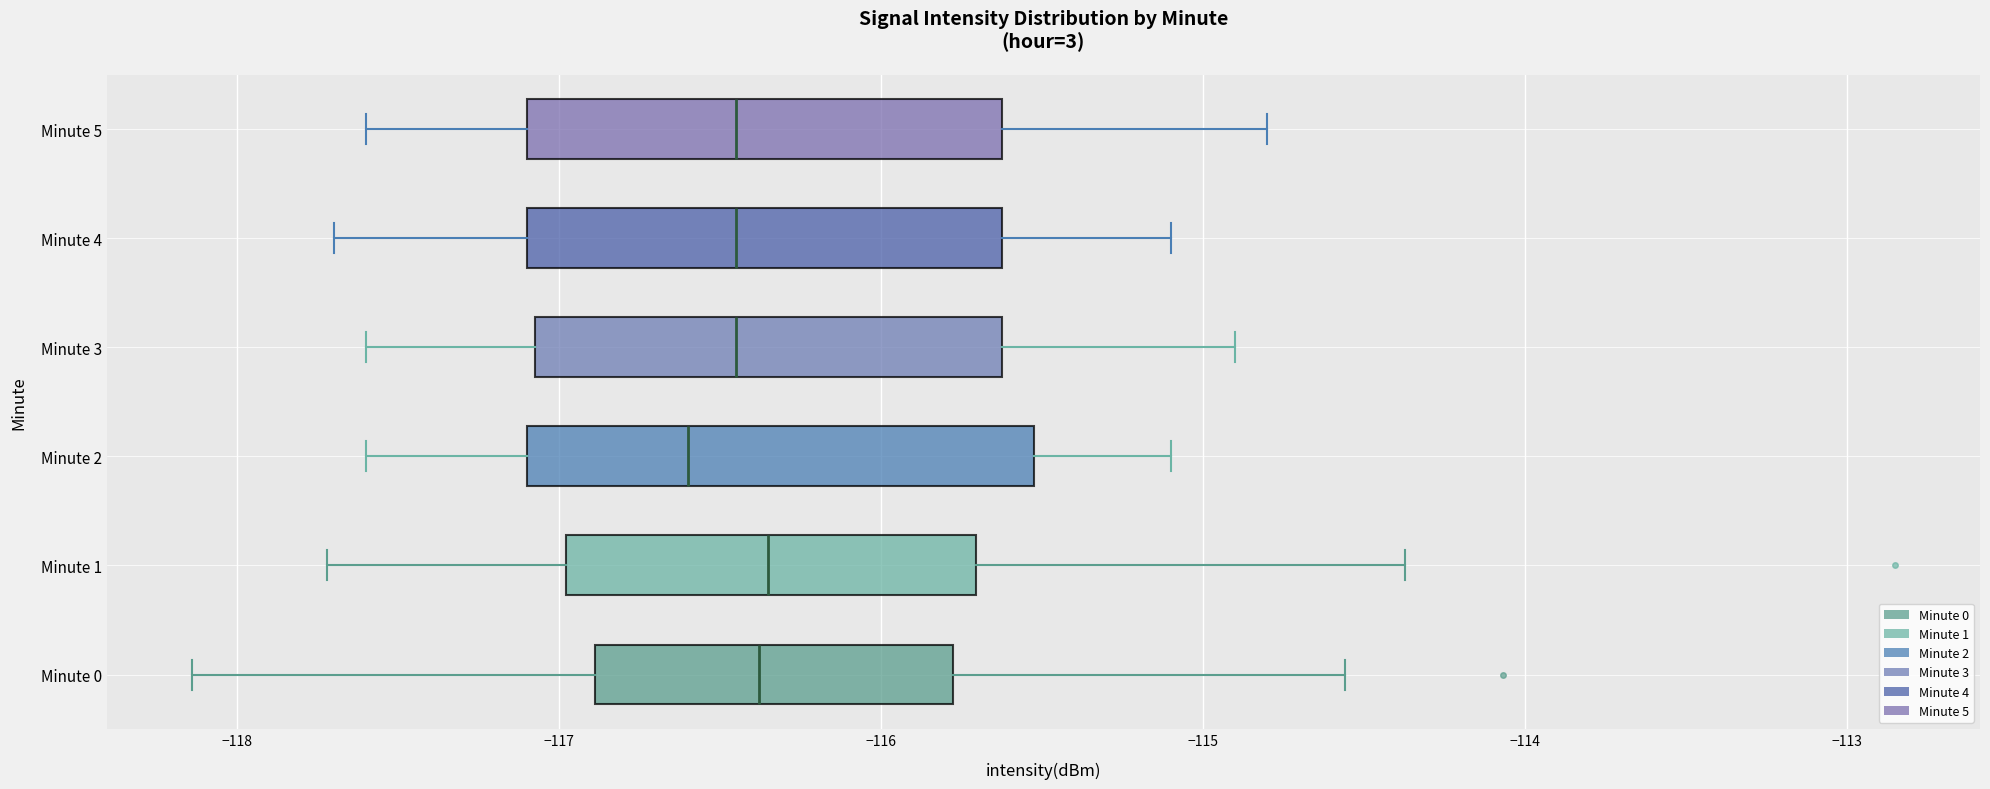

Where is the right edge of the box for Minute 2 on the x-axis? The values are not printed on the chart, so give them approximately, as read against the axis.

-115.5